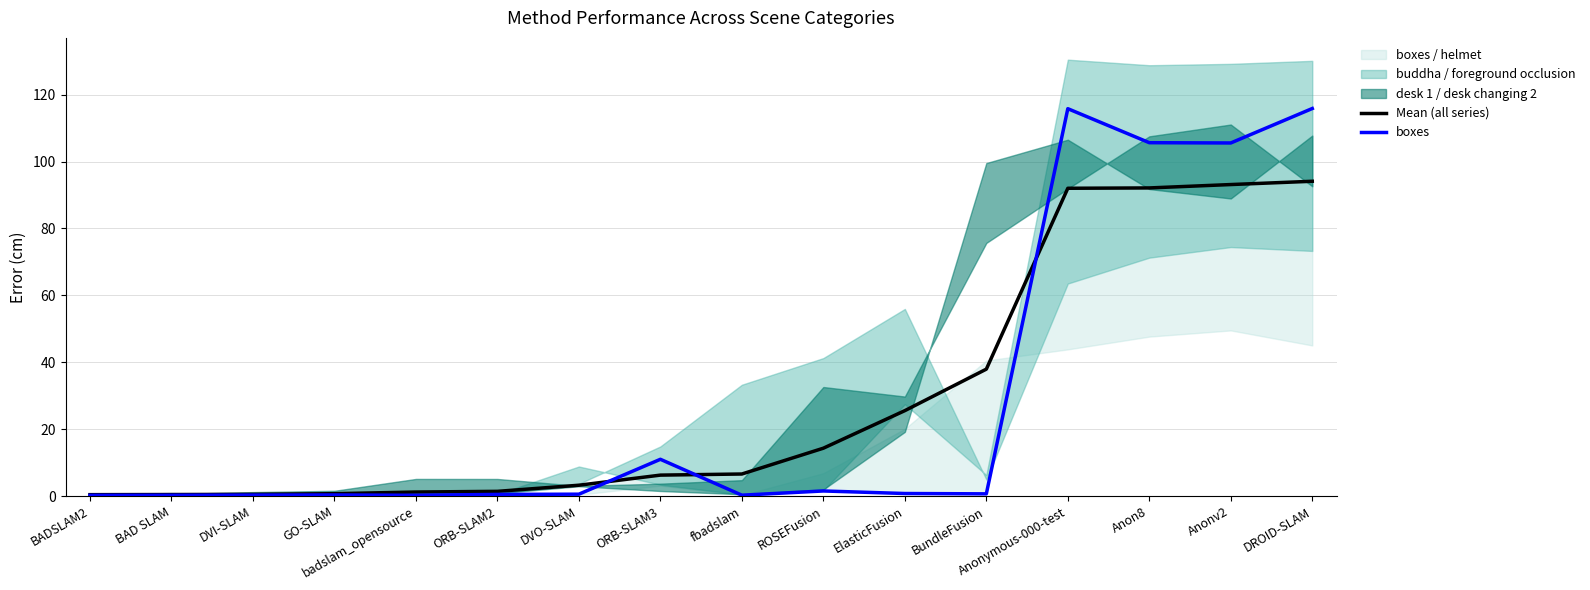

At which category does boxes reach its first local valley?

badslam_opensource